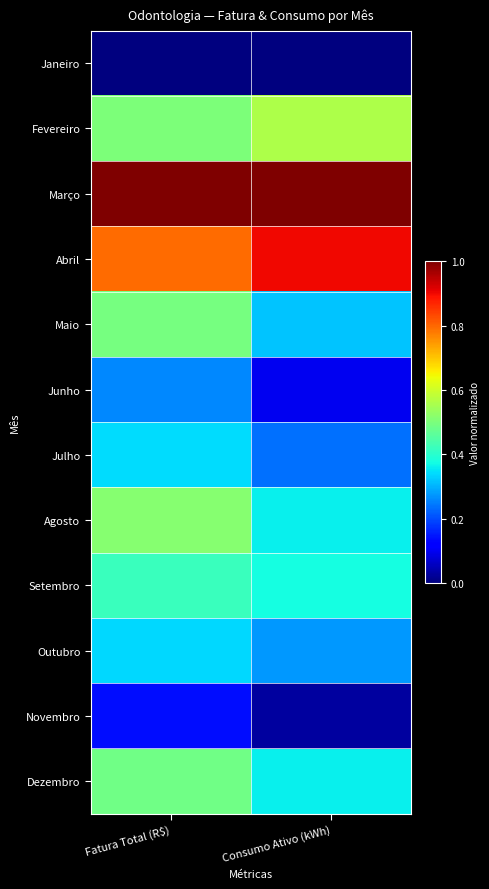

Reading right to left, what are all the values shown in this chart?

Janeiro: Consumo Ativo (kWh)=0.0	Fatura Total (R$)=0.0
Fevereiro: Consumo Ativo (kWh)=0.6	Fatura Total (R$)=0.5
Março: Consumo Ativo (kWh)=1.0	Fatura Total (R$)=1.0
Abril: Consumo Ativo (kWh)=0.9	Fatura Total (R$)=0.8
Maio: Consumo Ativo (kWh)=0.3	Fatura Total (R$)=0.5
Junho: Consumo Ativo (kWh)=0.1	Fatura Total (R$)=0.3
Julho: Consumo Ativo (kWh)=0.2	Fatura Total (R$)=0.3
Agosto: Consumo Ativo (kWh)=0.4	Fatura Total (R$)=0.5
Setembro: Consumo Ativo (kWh)=0.4	Fatura Total (R$)=0.4
Outubro: Consumo Ativo (kWh)=0.3	Fatura Total (R$)=0.3
Novembro: Consumo Ativo (kWh)=0.0	Fatura Total (R$)=0.1
Dezembro: Consumo Ativo (kWh)=0.4	Fatura Total (R$)=0.5